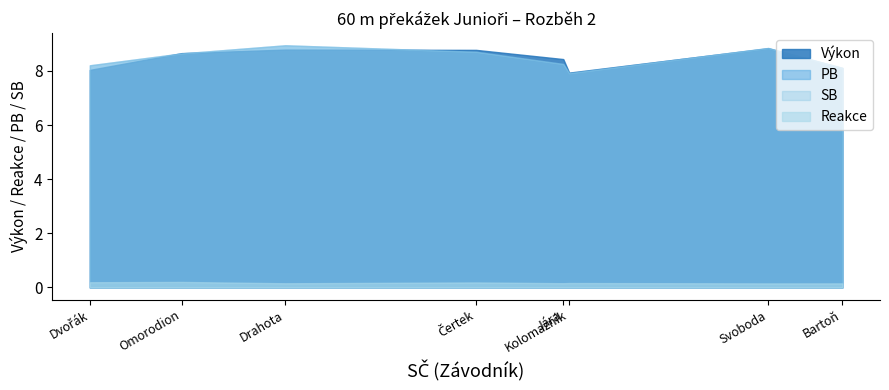

What is the difference between the maximum and second lowest values in the SB series?

0.8